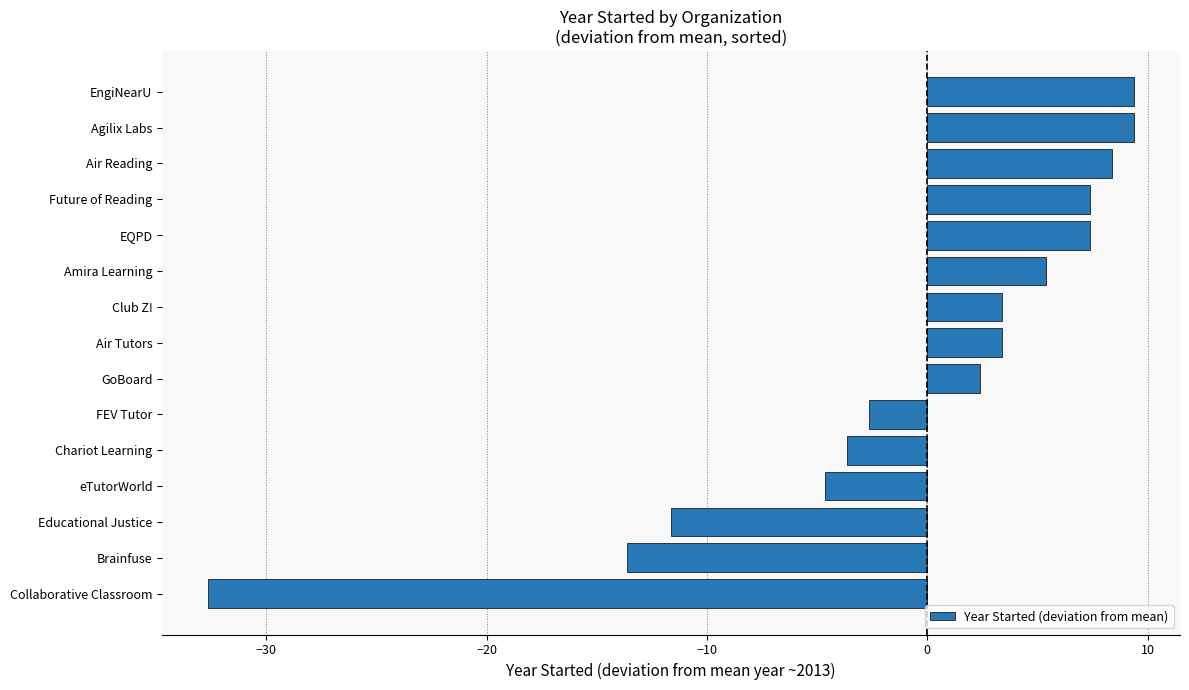

Is it true that the value at EngiNearU is 3.8?

False